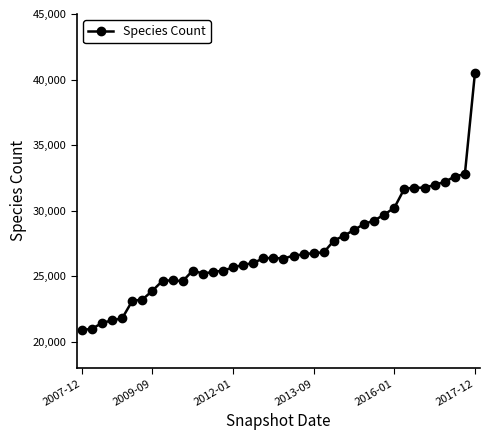

What is the sum of all values?

1083278